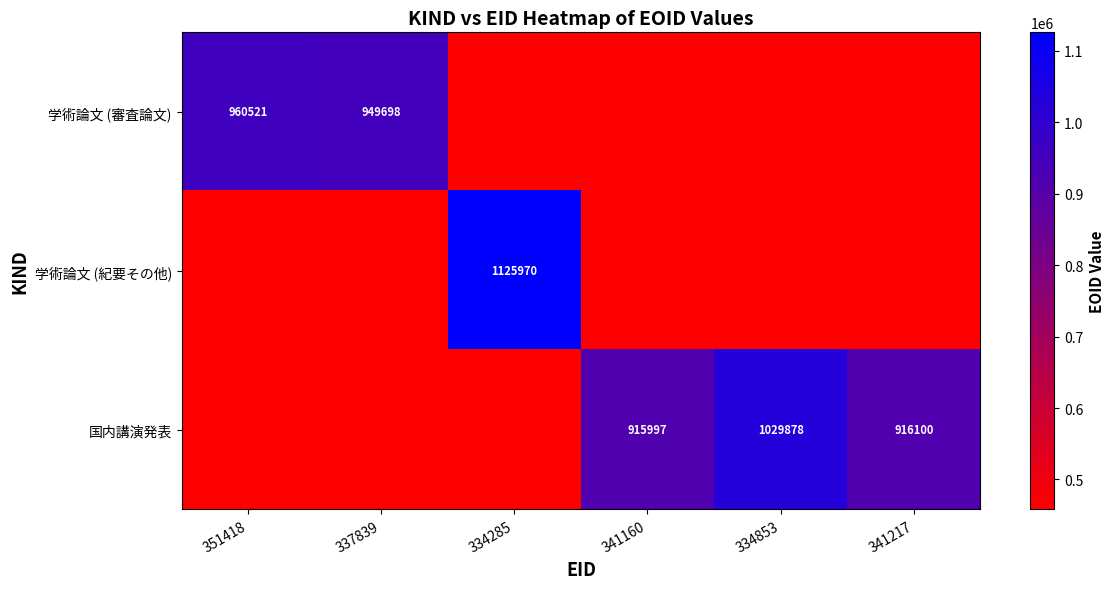

What is the difference between the 学術論文 (審査論文) values at 351418 and 337839?

10823.0